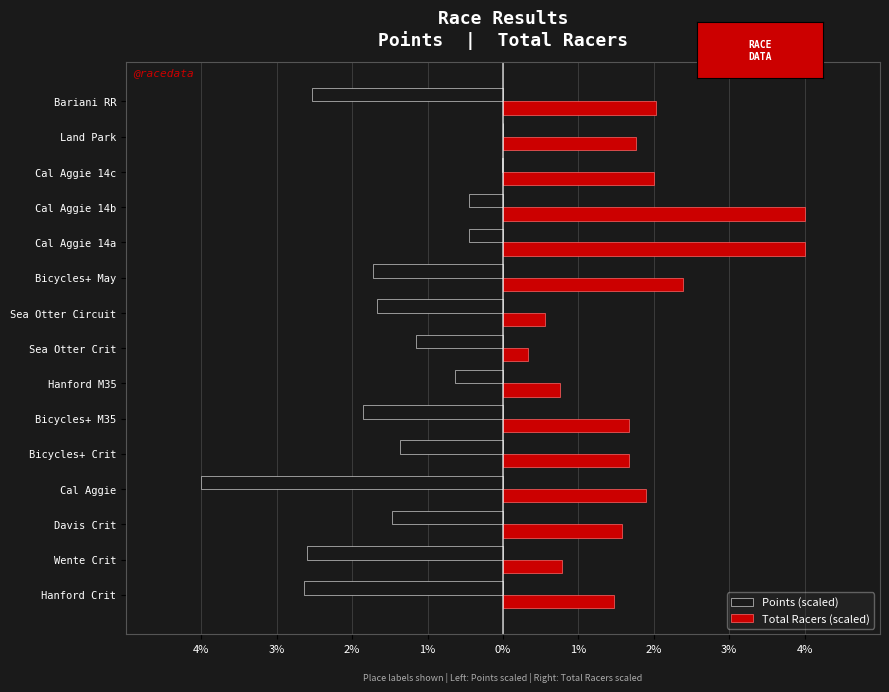

What are all the series names shown in the legend?

Points (scaled), Total Racers (scaled)